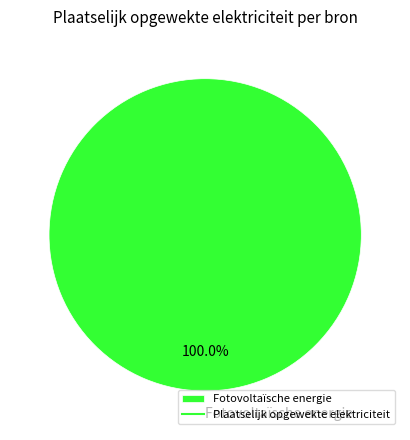

Is there any slice that represents more than half of the pie?

Yes